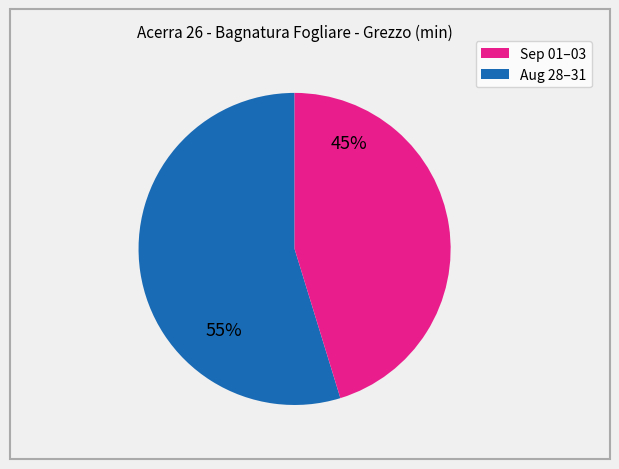

Is there any slice that represents more than half of the pie?

Yes